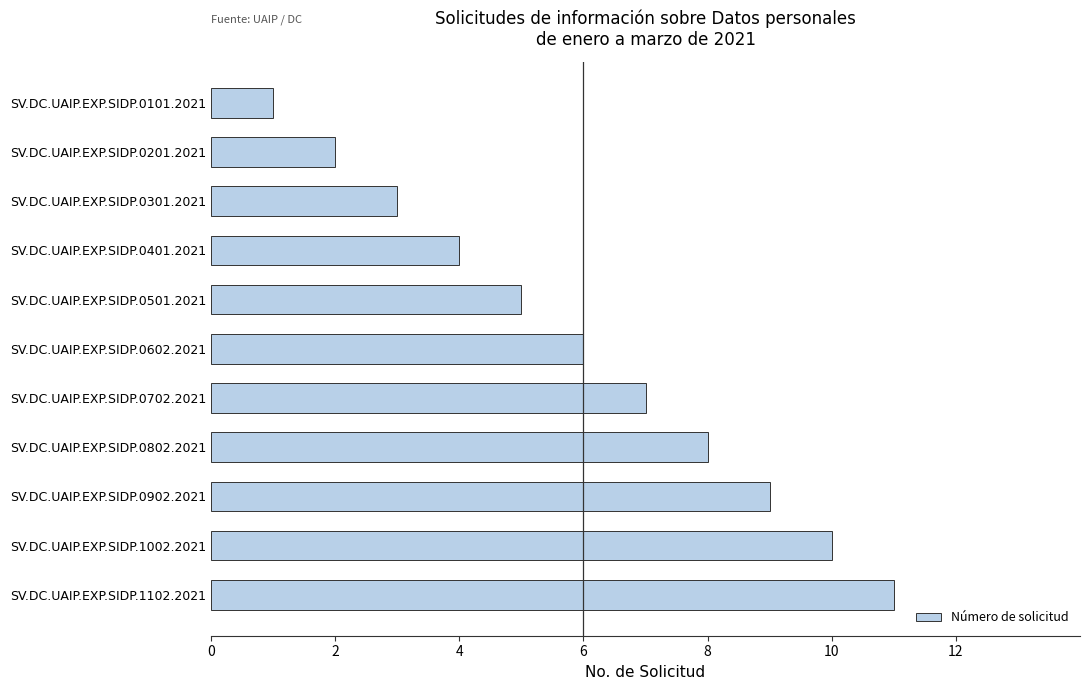

What is the difference between the second highest and minimum values?

9